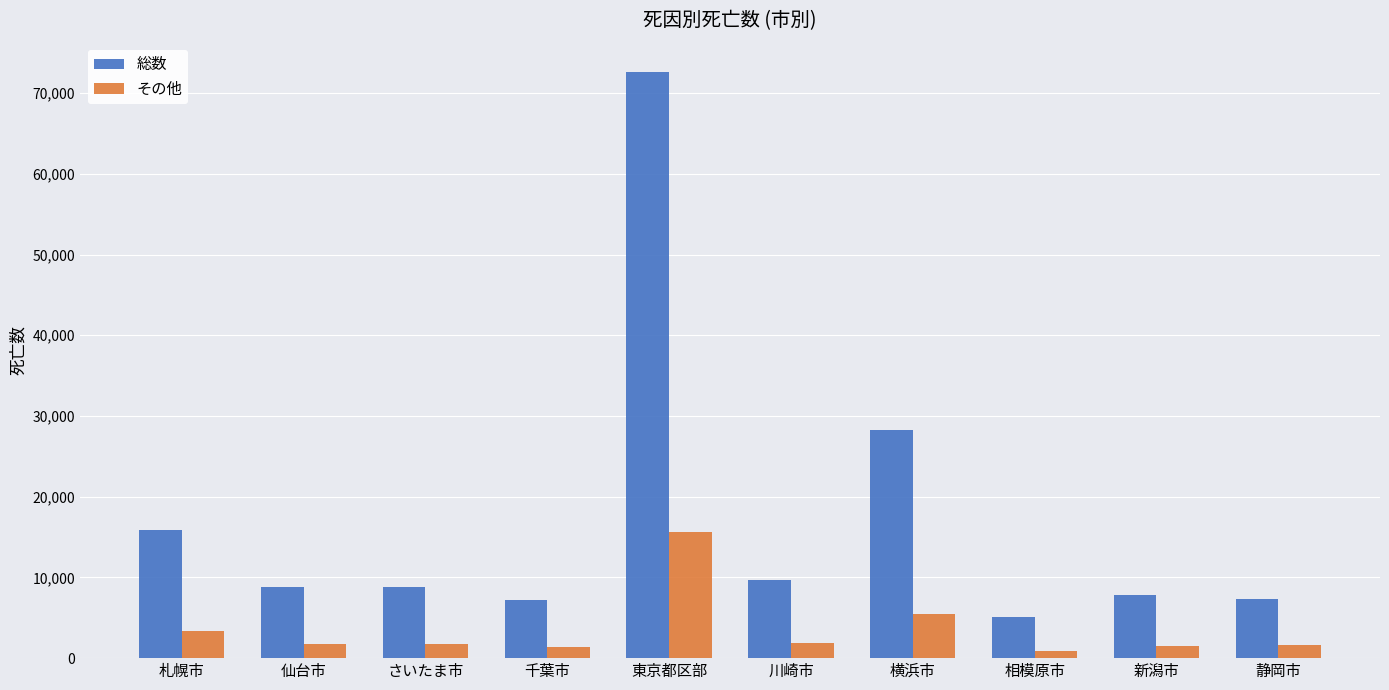

What is the total value across all series at 新潟市?

9324